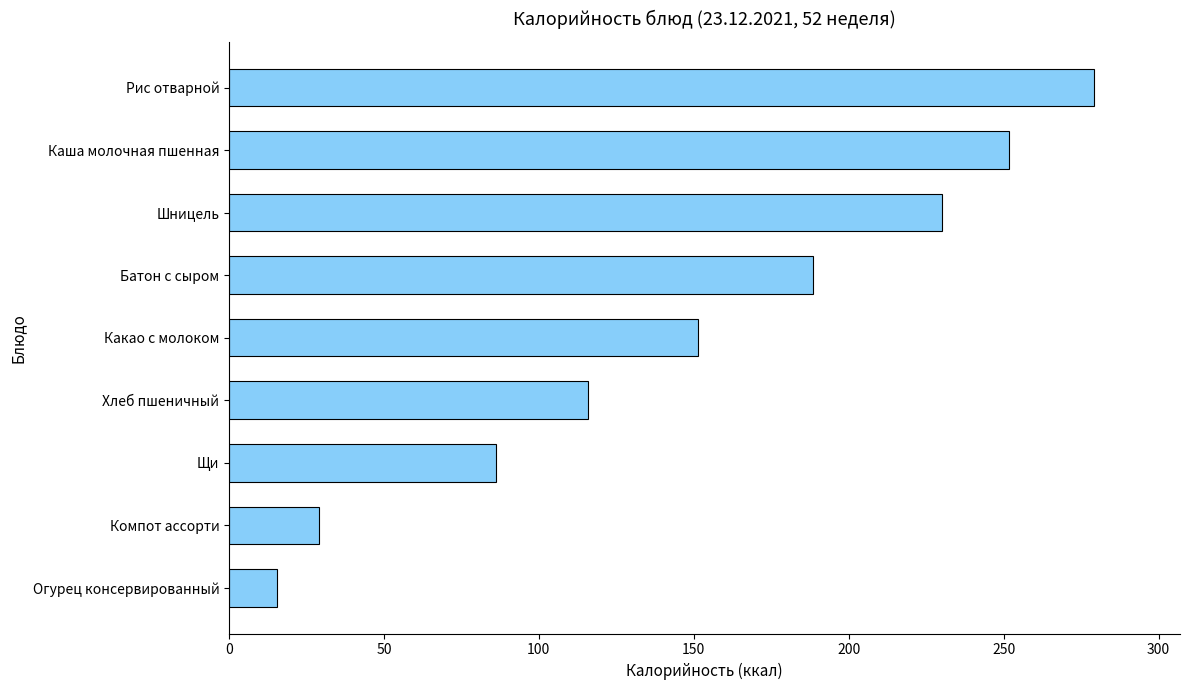

Rank the categories by value from lowest to highest.

Огурец консервированный, Компот ассорти, Щи, Хлеб пшеничный, Какао с молоком, Батон с сыром, Шницель, Каша молочная пшенная, Рис отварной